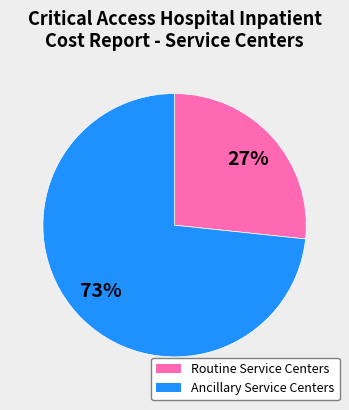

To the nearest percent, what is the average slice percentage?

50%